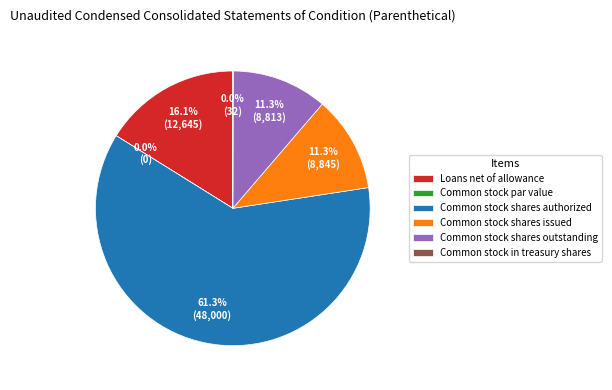

Between Common stock shares authorized and Common stock shares outstanding, which is larger?

Common stock shares authorized